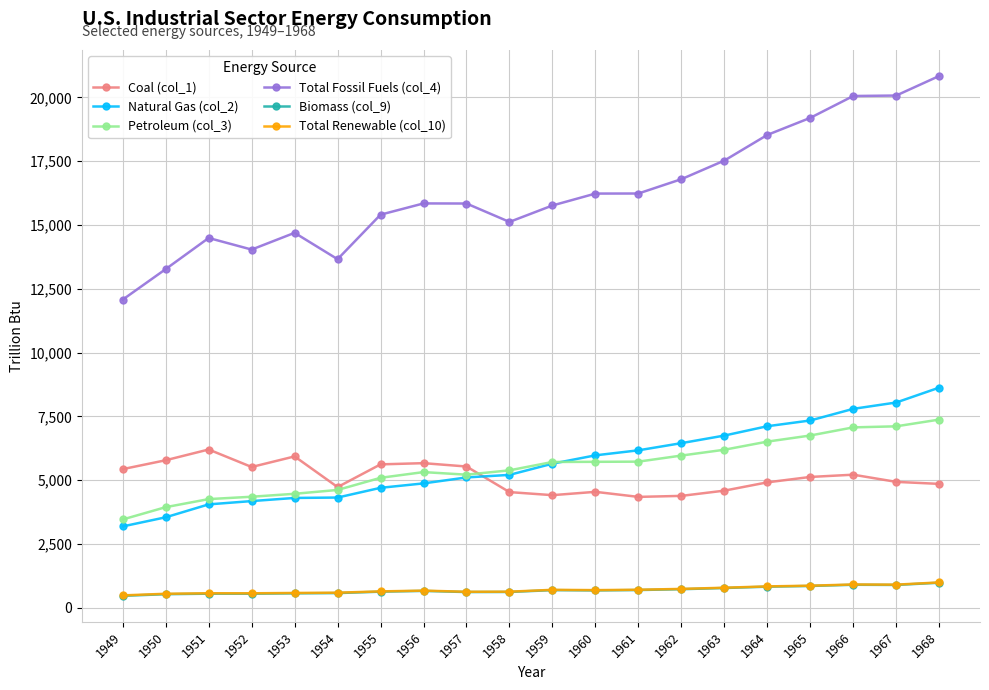

True or false: Total Renewable (col_10) has a value of 672.4 at 1956.

True